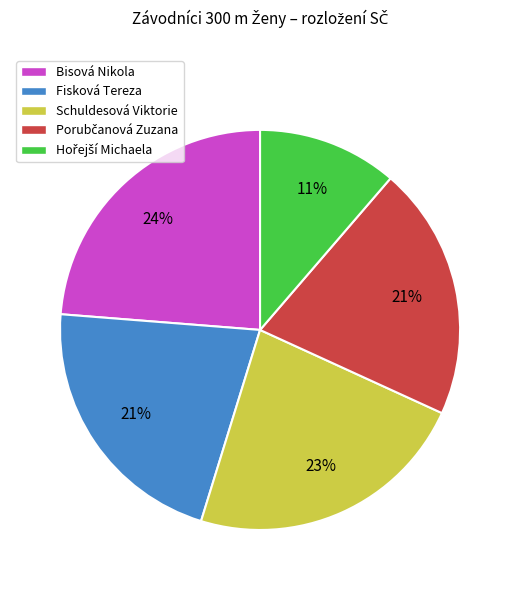

To the nearest percent, what is the average slice percentage?

20%